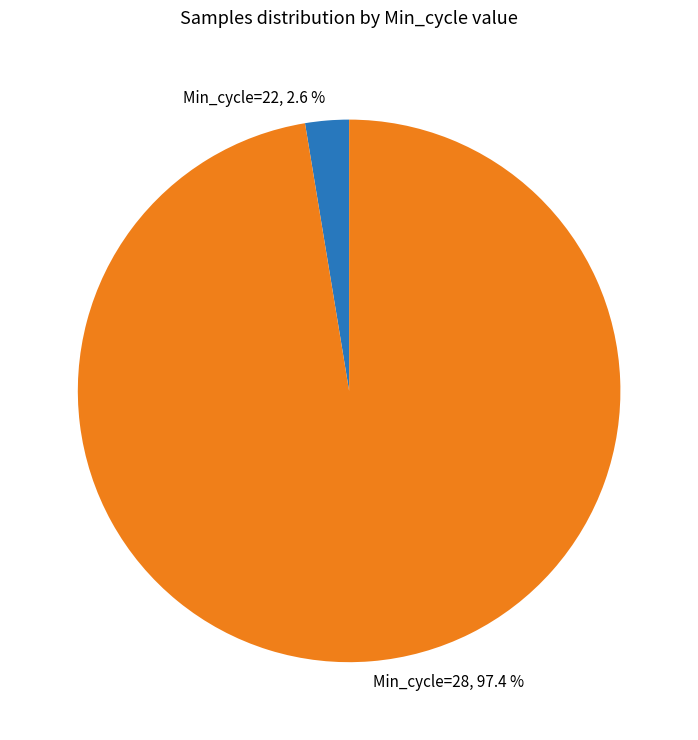

Is there any slice that represents more than half of the pie?

Yes